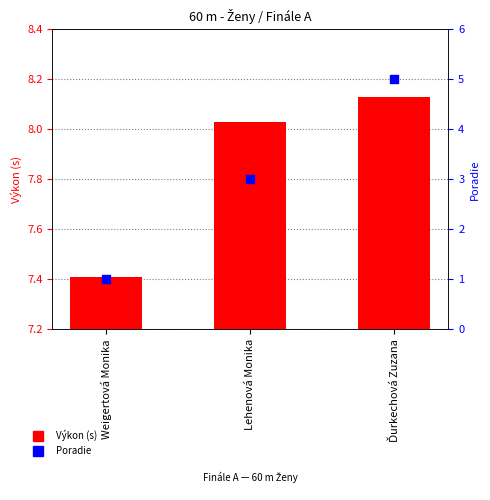

Which series has the widest spread of Y values?

Poradie